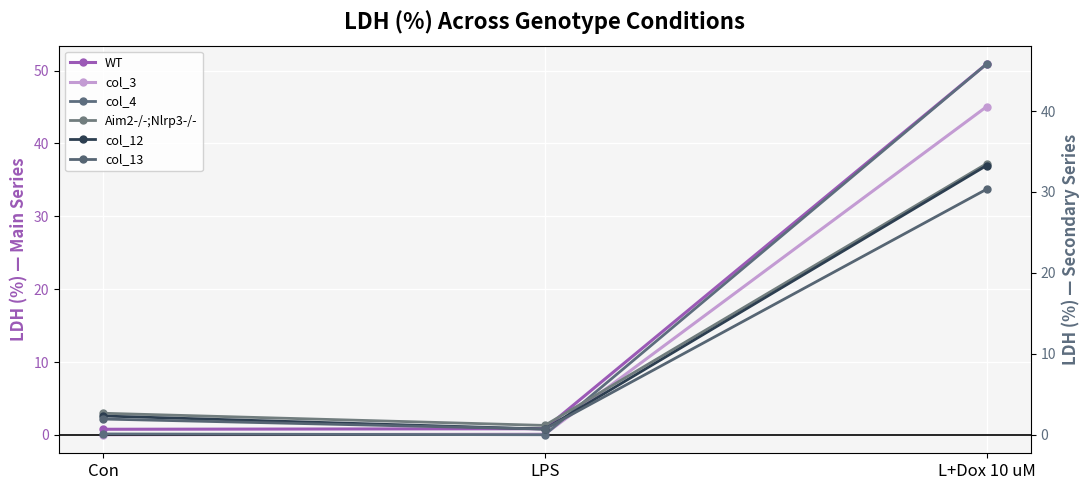

At Con, list the series in order from largest to smallest.

Aim2-/-;Nlrp3-/-, col_12, col_13, WT, col_4, col_3